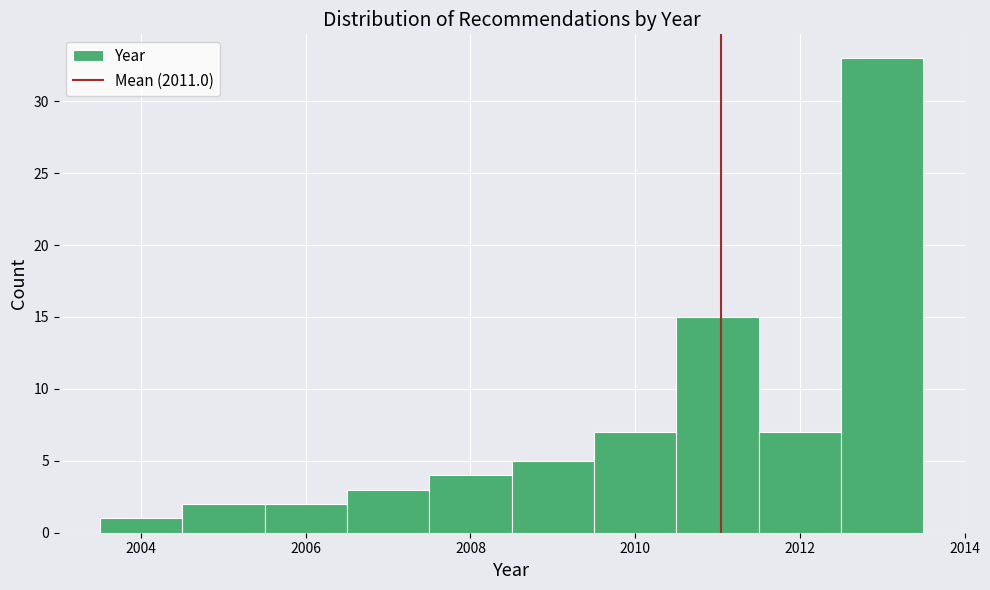

Reading left to right, list every bar in this chart as the range it spans on the x-axis followed by its height. Neither the bar edges nor the heights are printed on the chart, so give them approximately, as read against the axes.

2003.5 to 2004.5: 1
2004.5 to 2005.5: 2
2005.5 to 2006.5: 2
2006.5 to 2007.5: 3
2007.5 to 2008.5: 4
2008.5 to 2009.5: 5
2009.5 to 2010.5: 7
2010.5 to 2011.5: 15
2011.5 to 2012.5: 7
2012.5 to 2013.5: 33